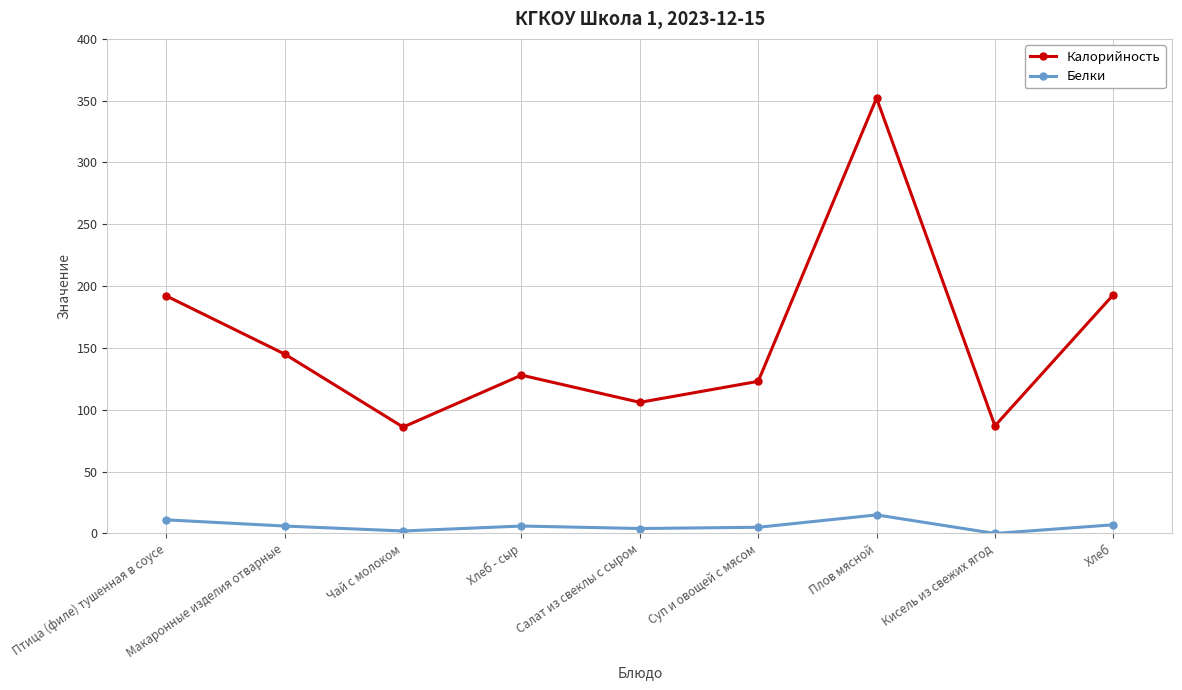

Is the value of Калорийность at Суп и овощей с мясом greater than the value of Белки at Кисель из свежих ягод?

Yes